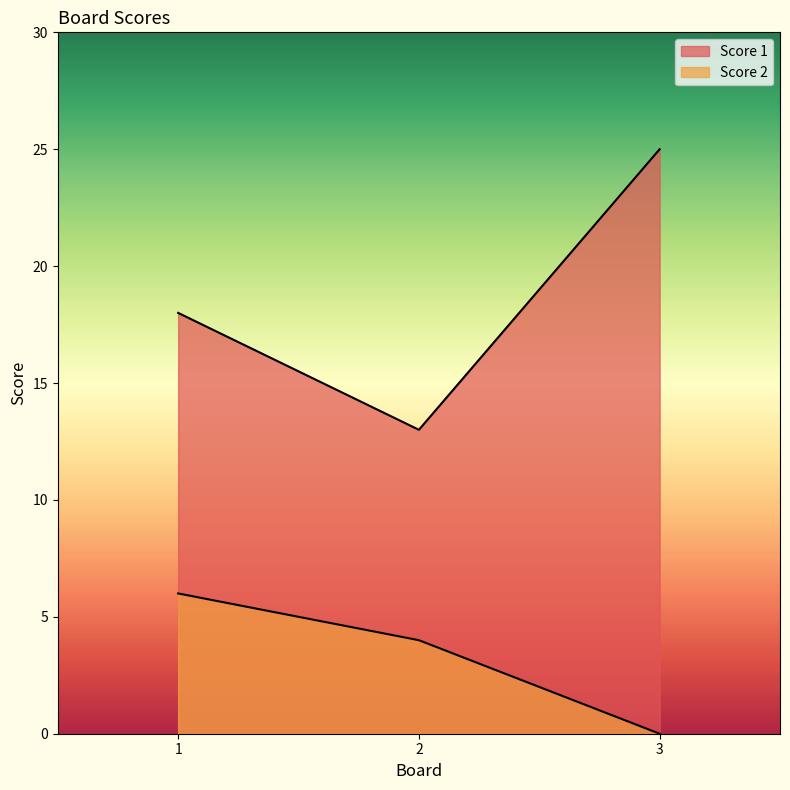

True or false: Score 1 has a value of 18 at 1.

True